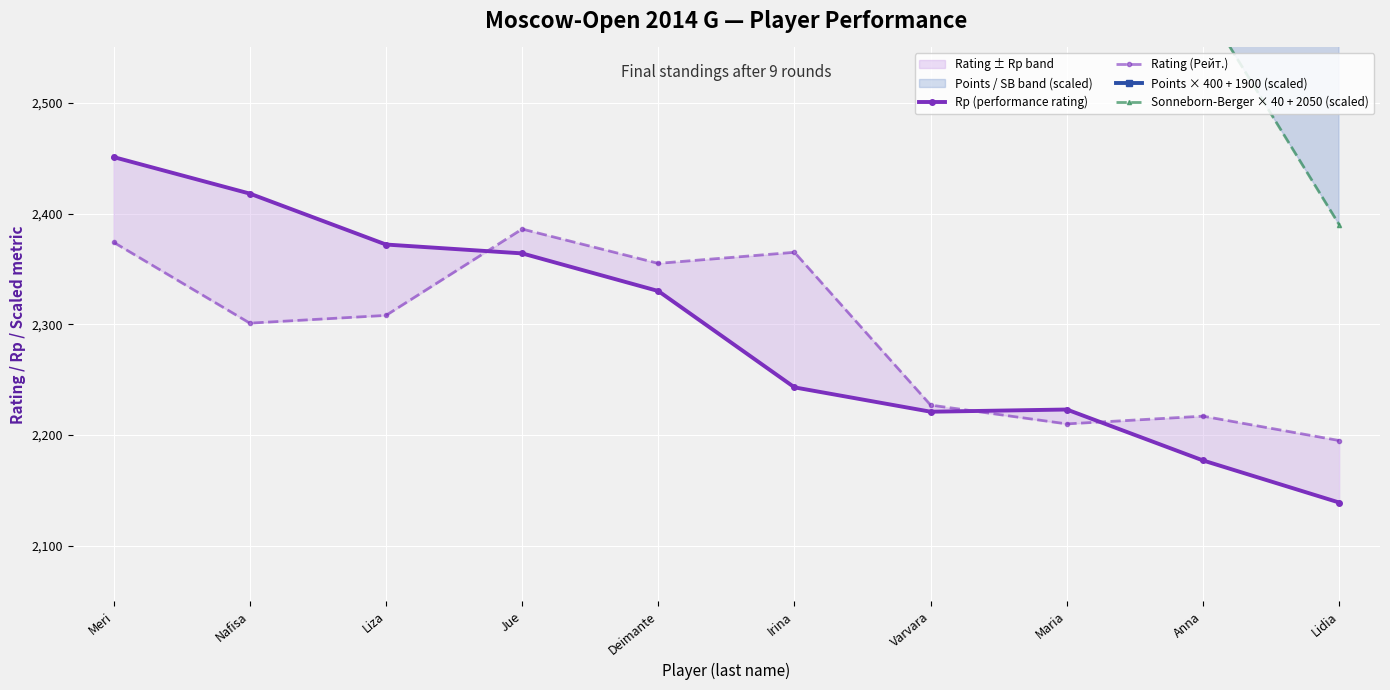

Reading right to left, extract all data points from this chart.

Rp (performance rating): 2139	2177	2223	2221	2243	2330	2364	2372	2418	2451
Rating (Рейт.): 2195	2217	2210	2227	2365	2355	2386	2308	2301	2374
Points × 400 + 1900 (scaled): 2900	3100	3300	3300	3500	3900	4100	4100	4300	4500
Sonneborn-Berger × 40 + 2050 (scaled): 2390	2590	2560	2660	2800	2940	2950	2980	2990	3060